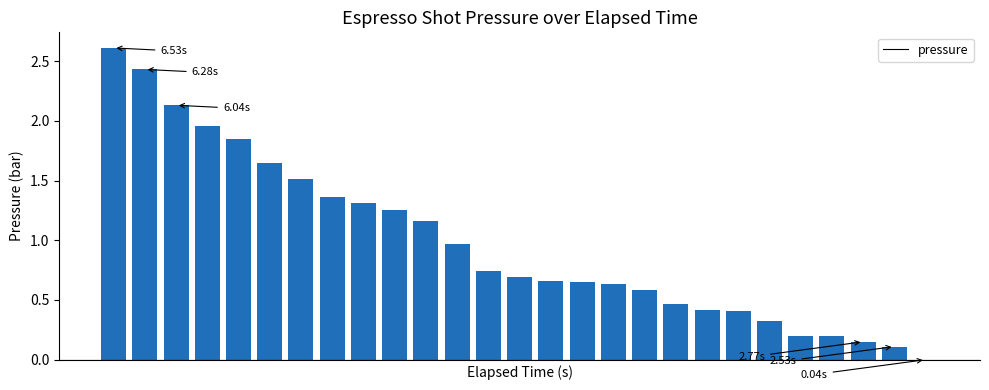

Are the bars horizontal?

No